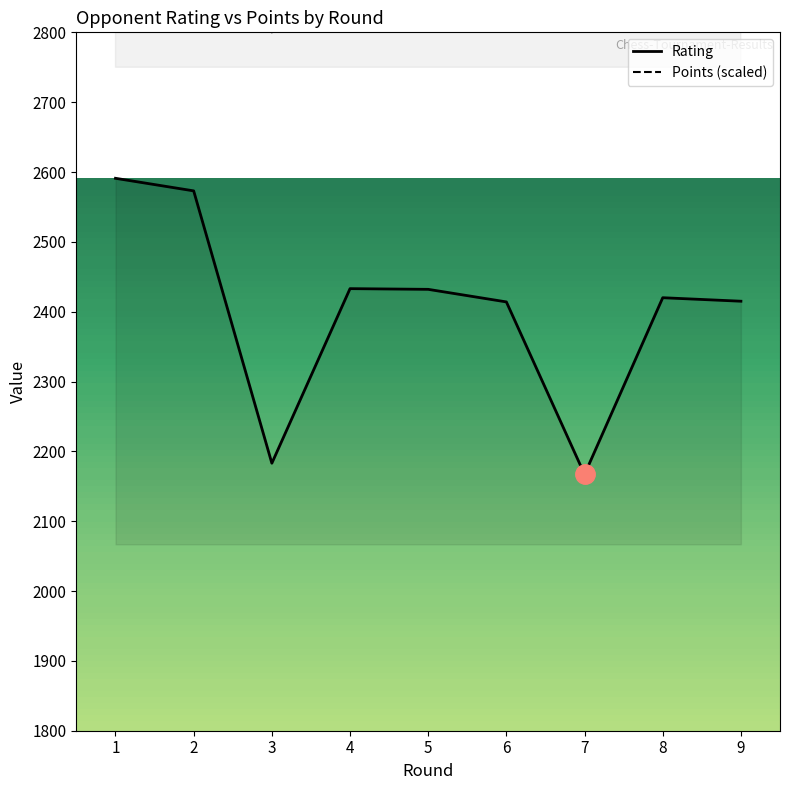

How many interior local valleys does the Points (scaled) series have?

3